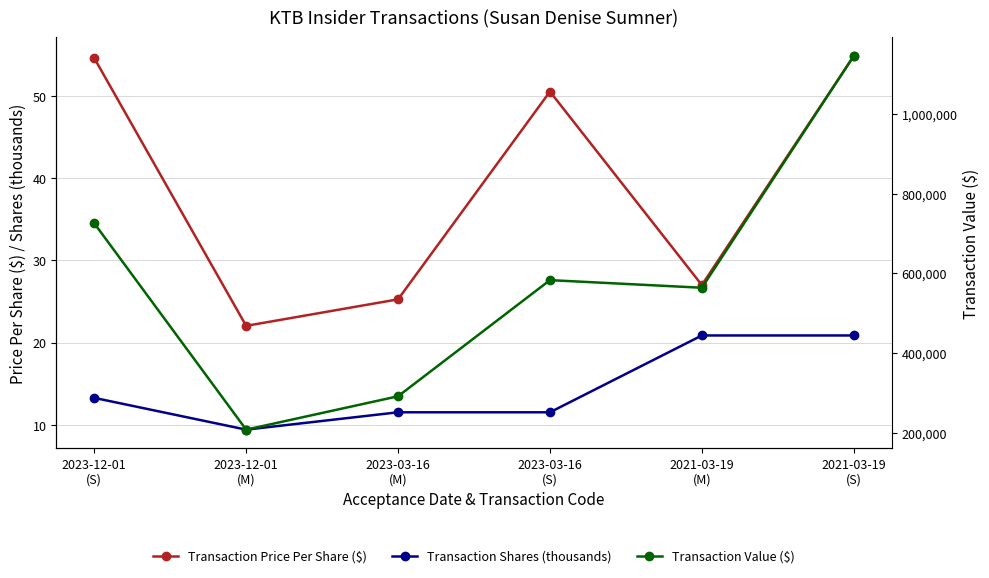

Which series has the widest spread of values?

Transaction Value ($)